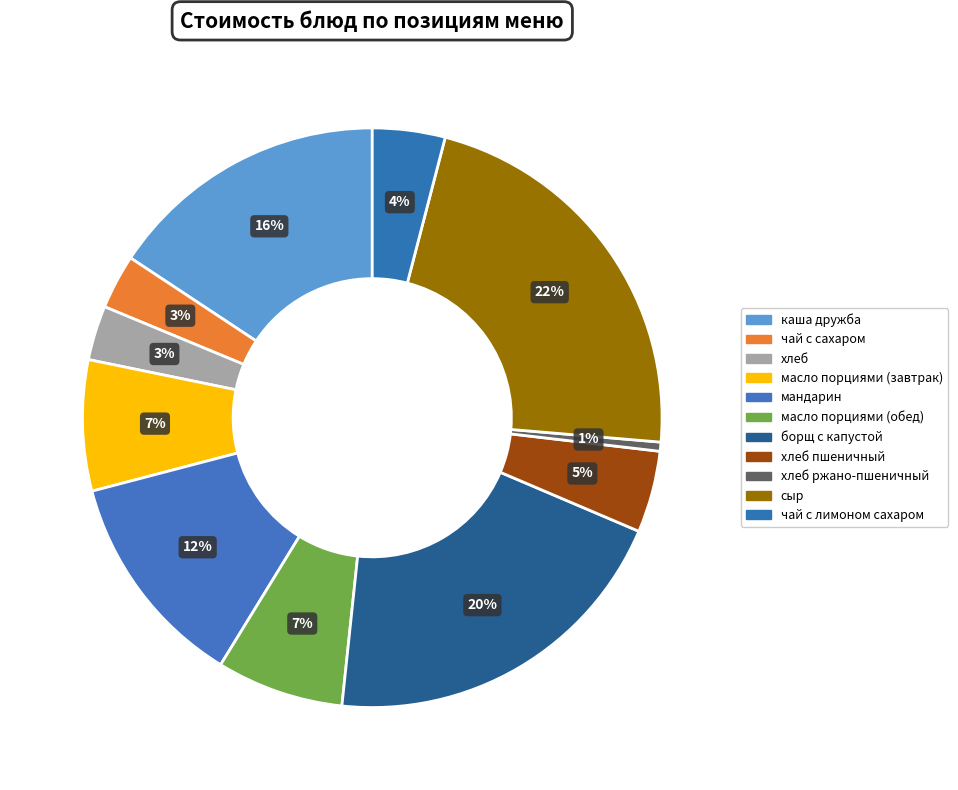

Is it true that каша дружба is 16% of the pie?

True